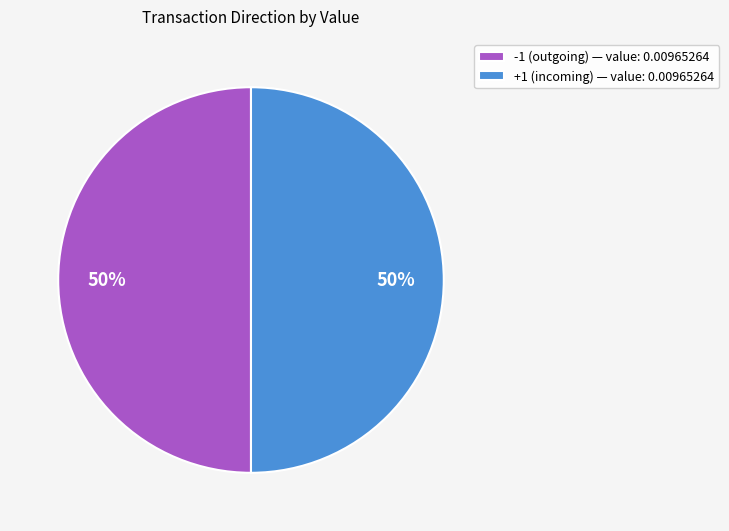

Do -1 (outgoing) — value: 0.00965264 and +1 (incoming) — value: 0.00965264 together represent more than half of the pie?

Yes